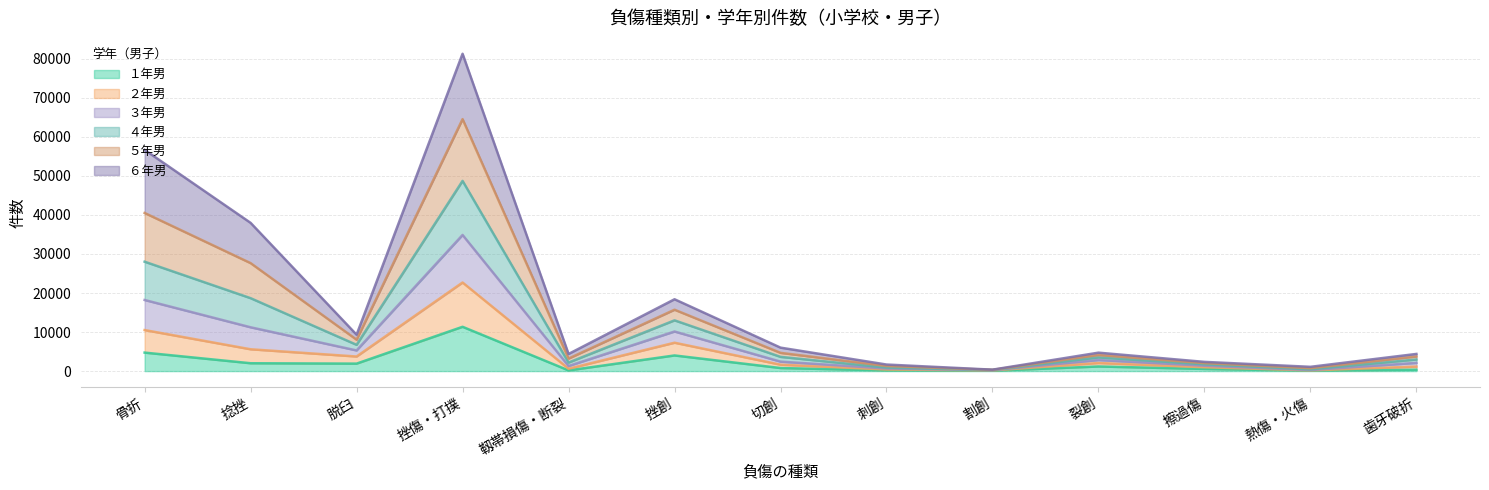

At which category is the sum across all series the highest?

挫傷・打撲